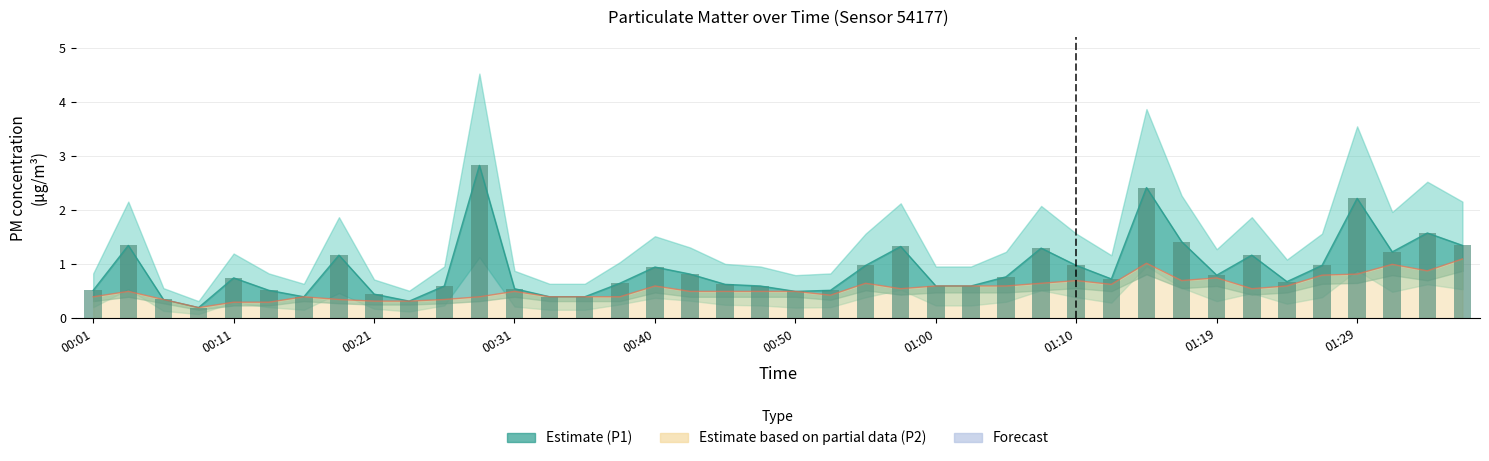

The value at 39 is 0.7. True or false?

False